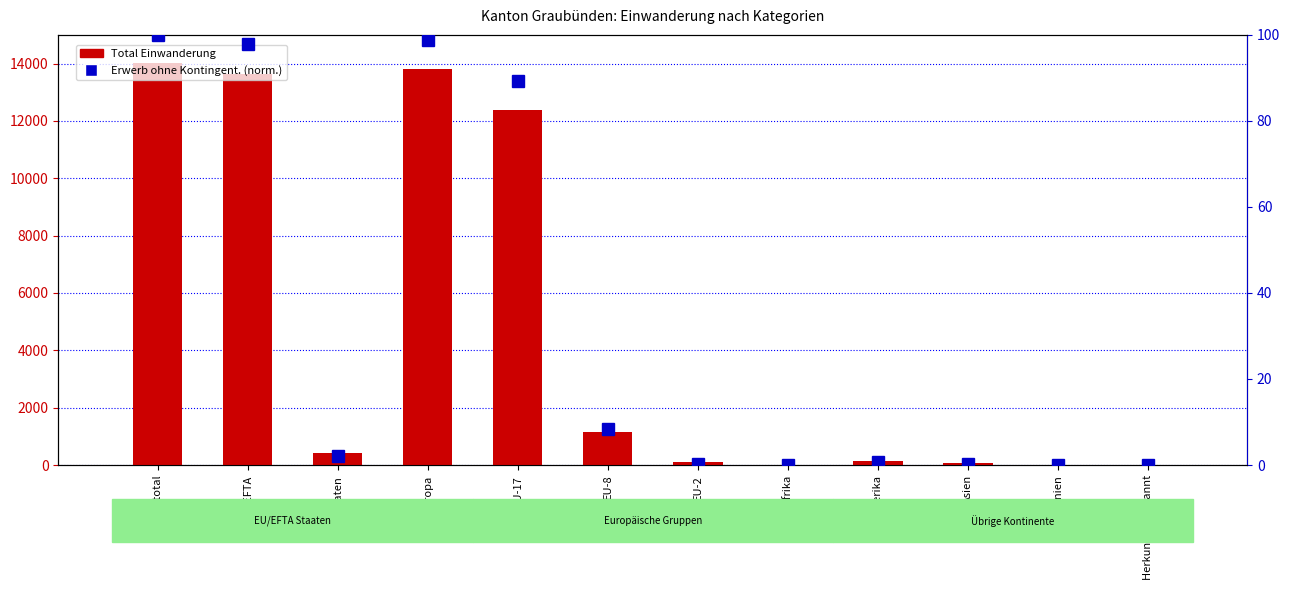

Rank the series by their maximum value, from lowest to highest.

Erwerbstaetigkeit ohne Kontingentierung (normalized), Total Einwanderung